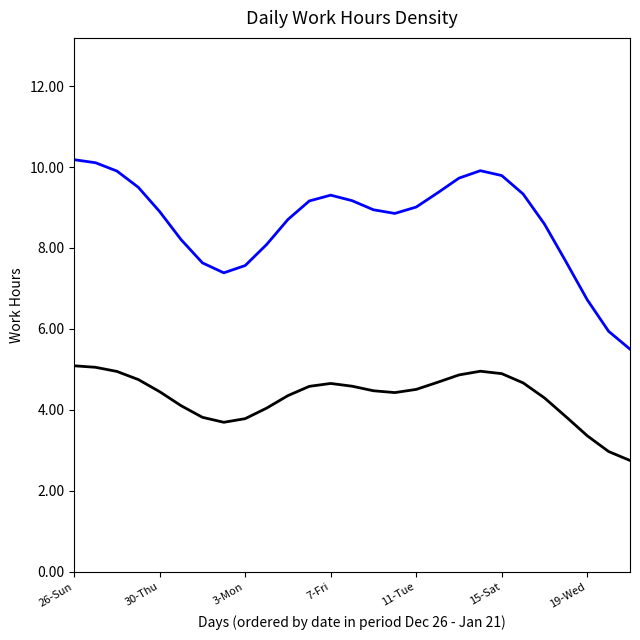

True or false: Work Hours (Blue) and Work Hours (Black) intersect in this chart.

False